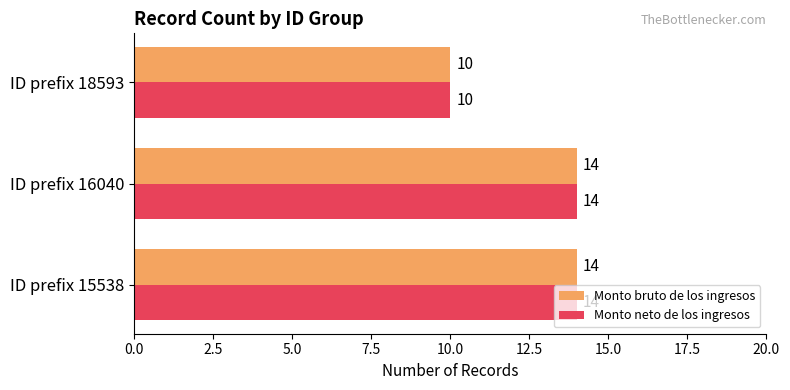

What is the greatest value displayed?

14